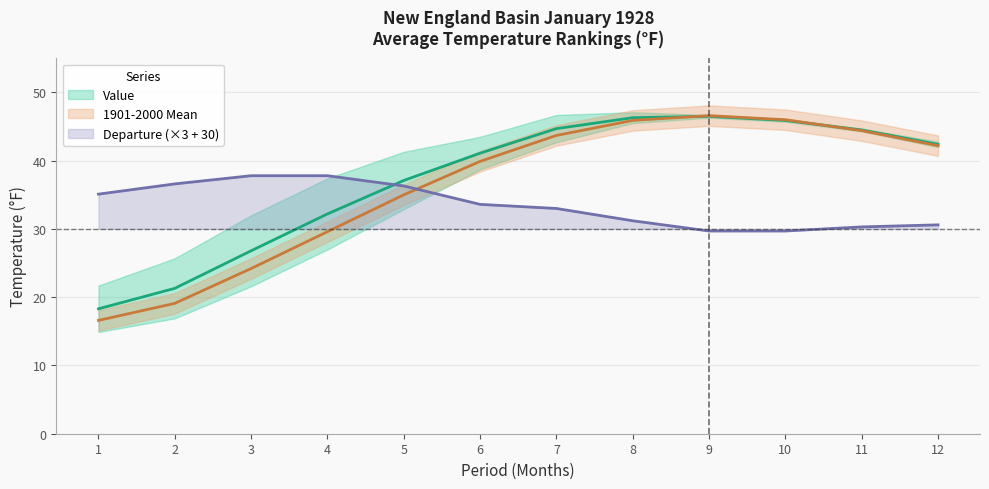

Which series has the largest range (max minus min)?

1901-2000 Mean